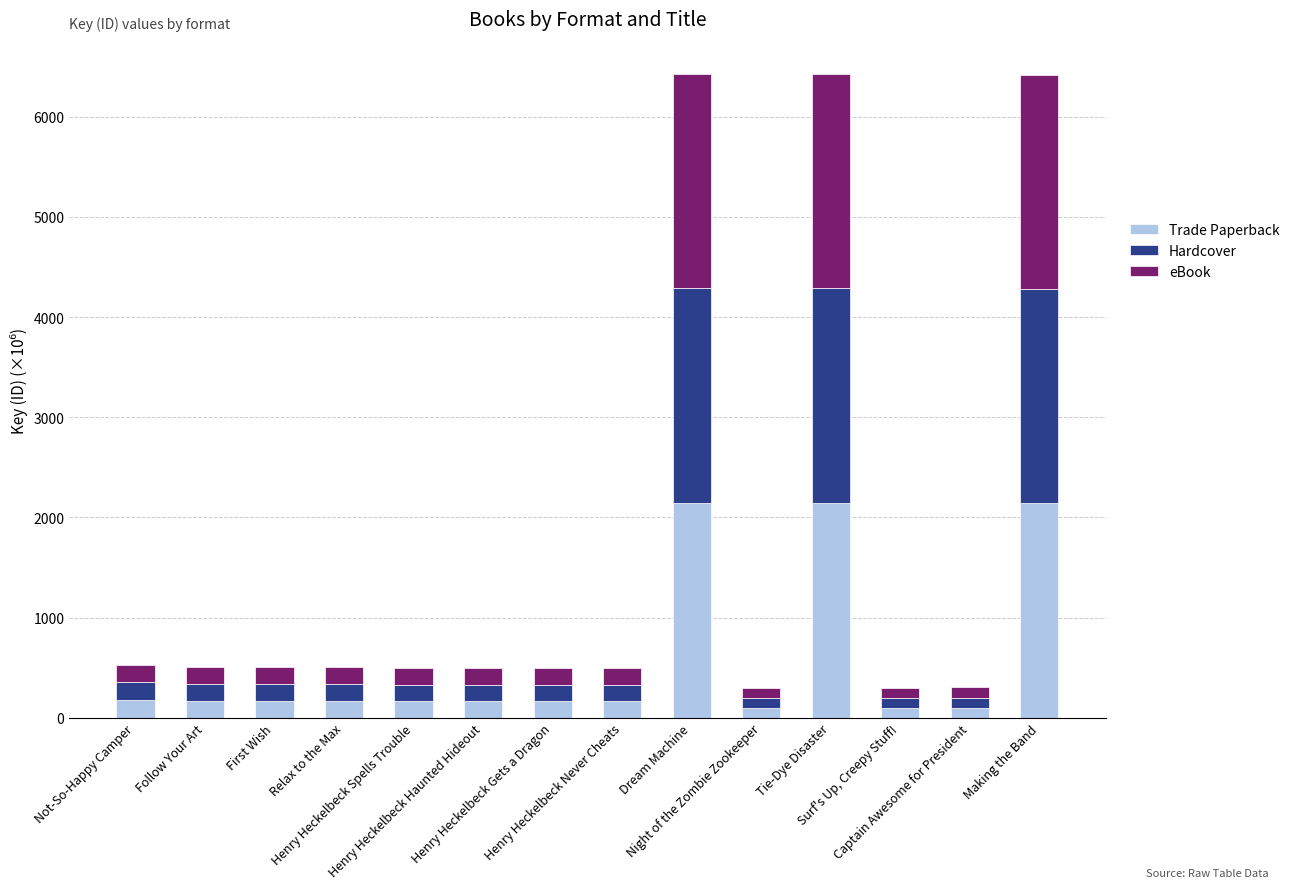

What is the difference between the maximum and minimum values in the Trade Paperback series?

2042.3